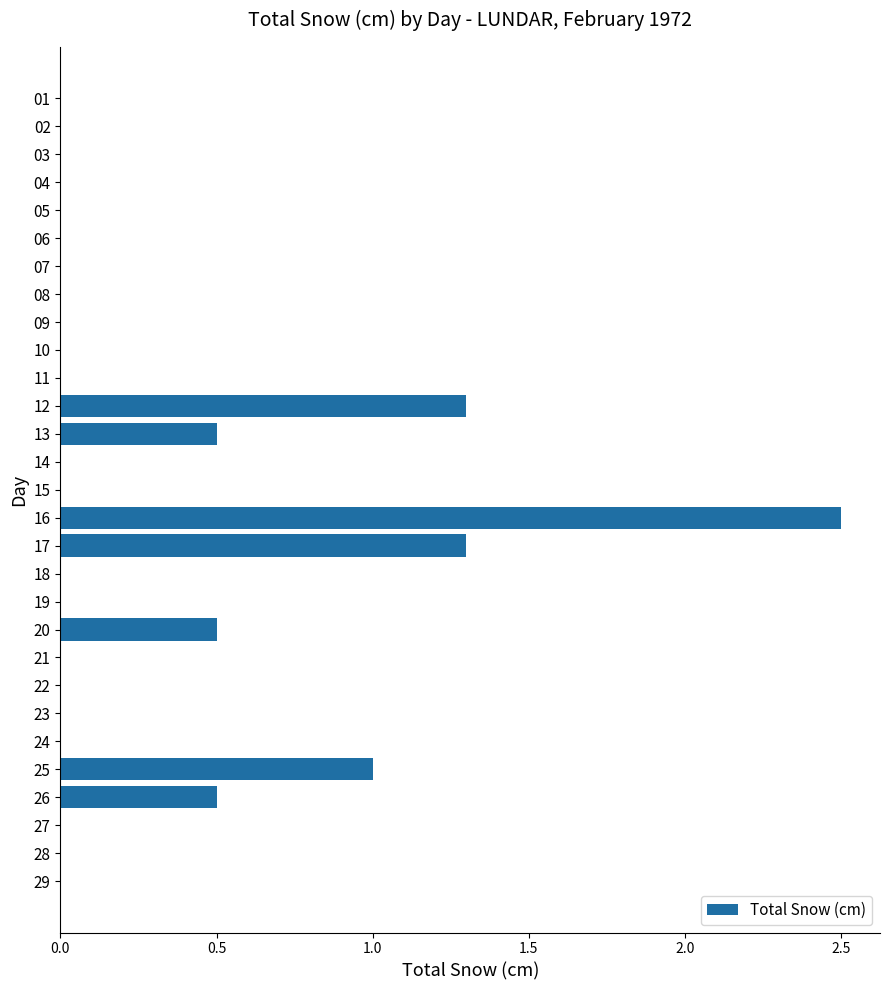

What is the sum of all values?

7.6